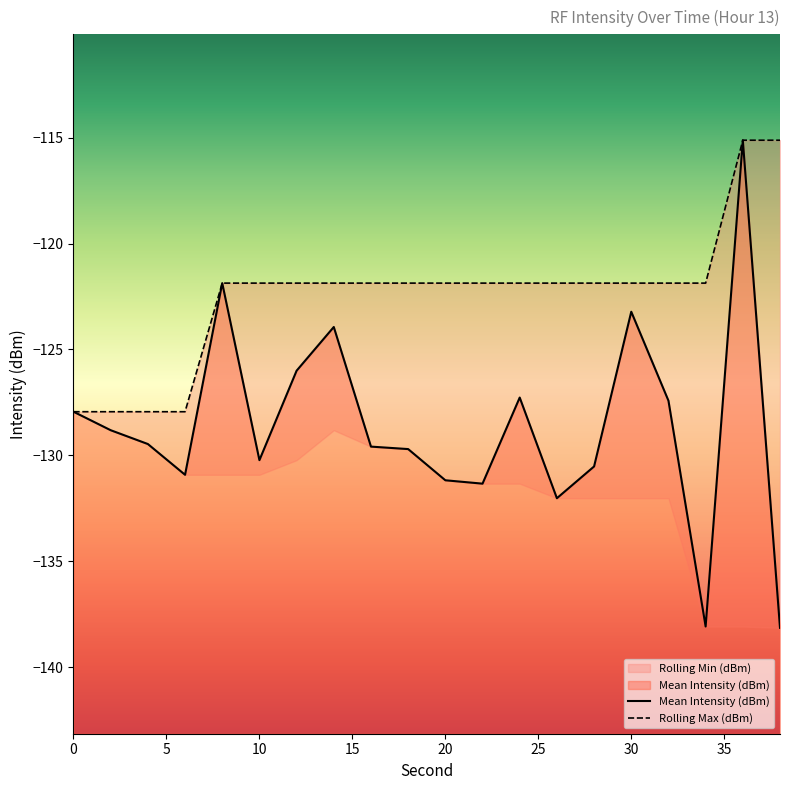

What is the highest value of the Mean Intensity (dBm) series?

-115.1